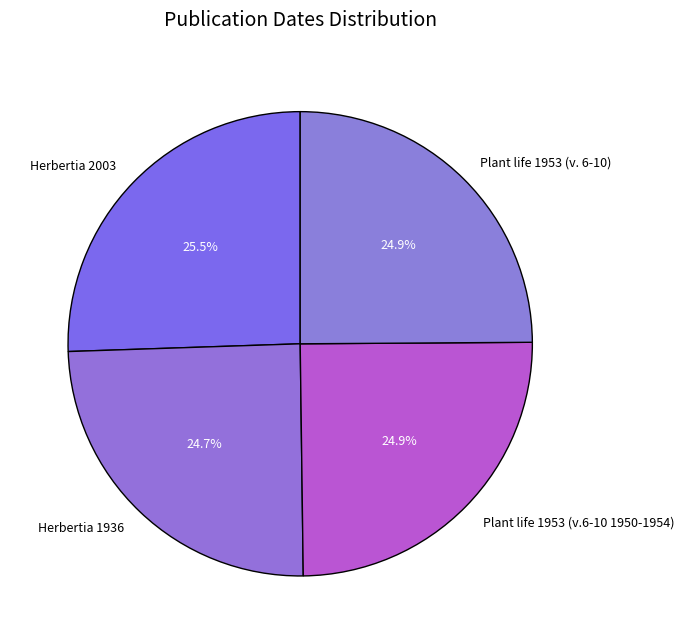

Which category has the biggest portion of the pie?

Herbertia 2003